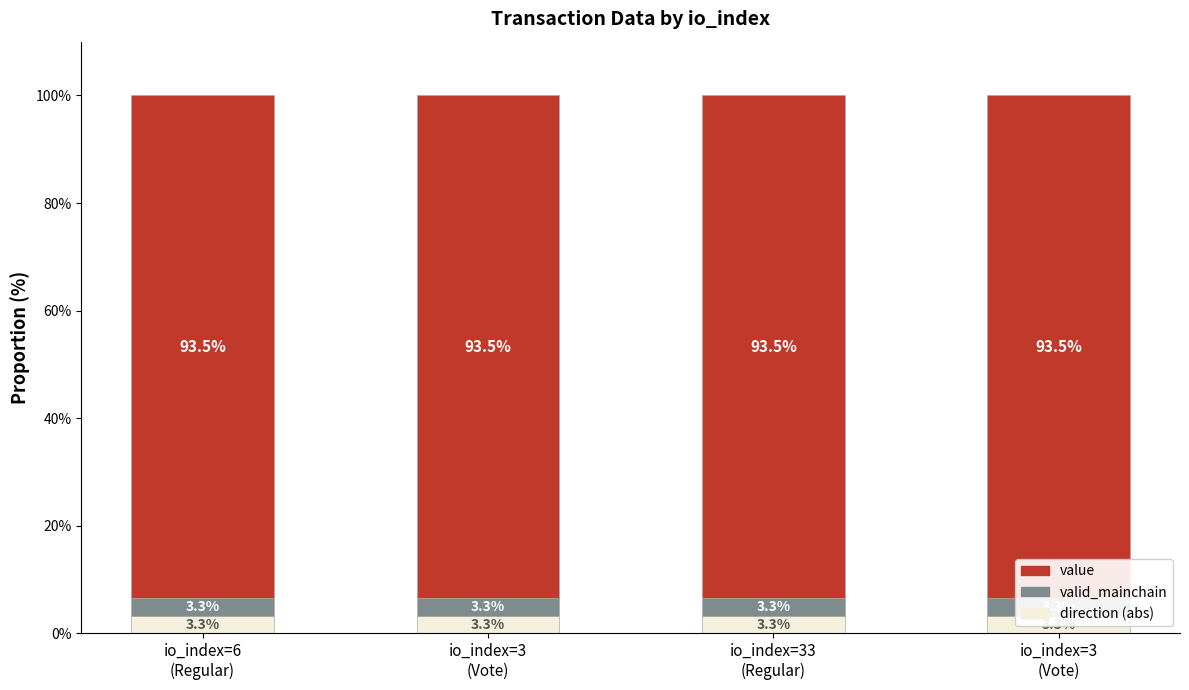

Between io_index=3
(Vote) and io_index=33
(Regular), which series saw the biggest shift?

value